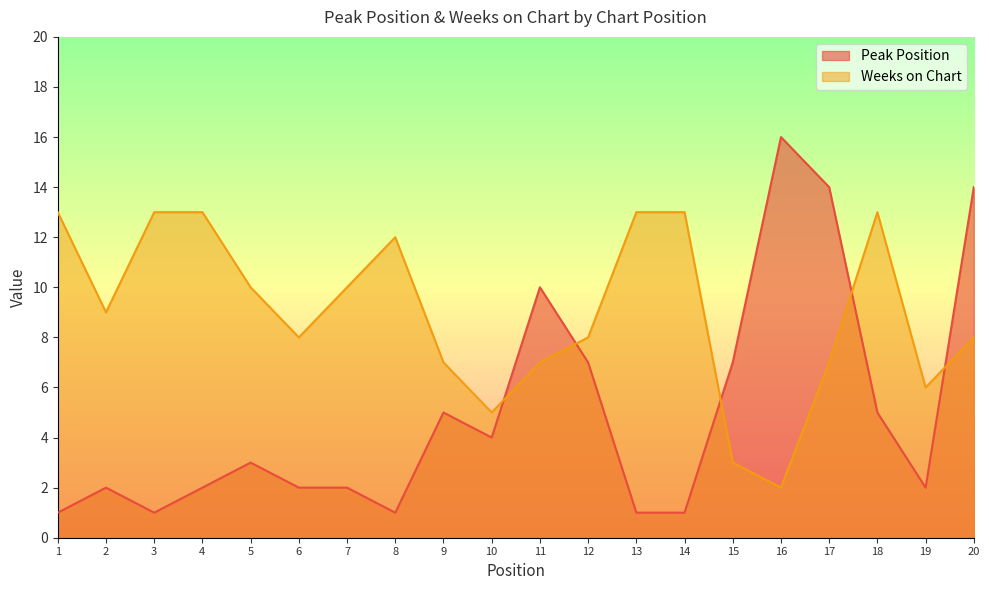

Which series ends up on top after the final intersection of Peak Position and Weeks on Chart?

Peak Position